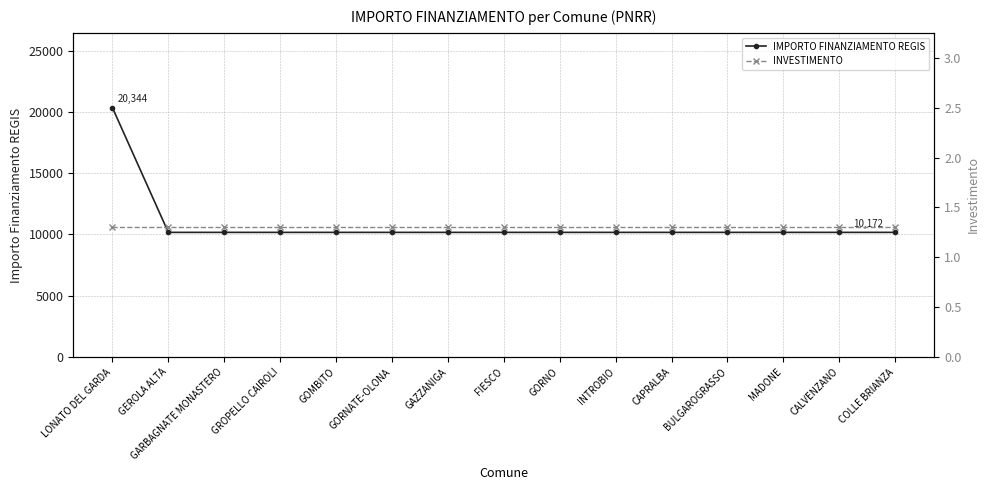

The value of IMPORTO FINANZIAMENTO REGIS at CAPRALBA is 15652.0. True or false?

False